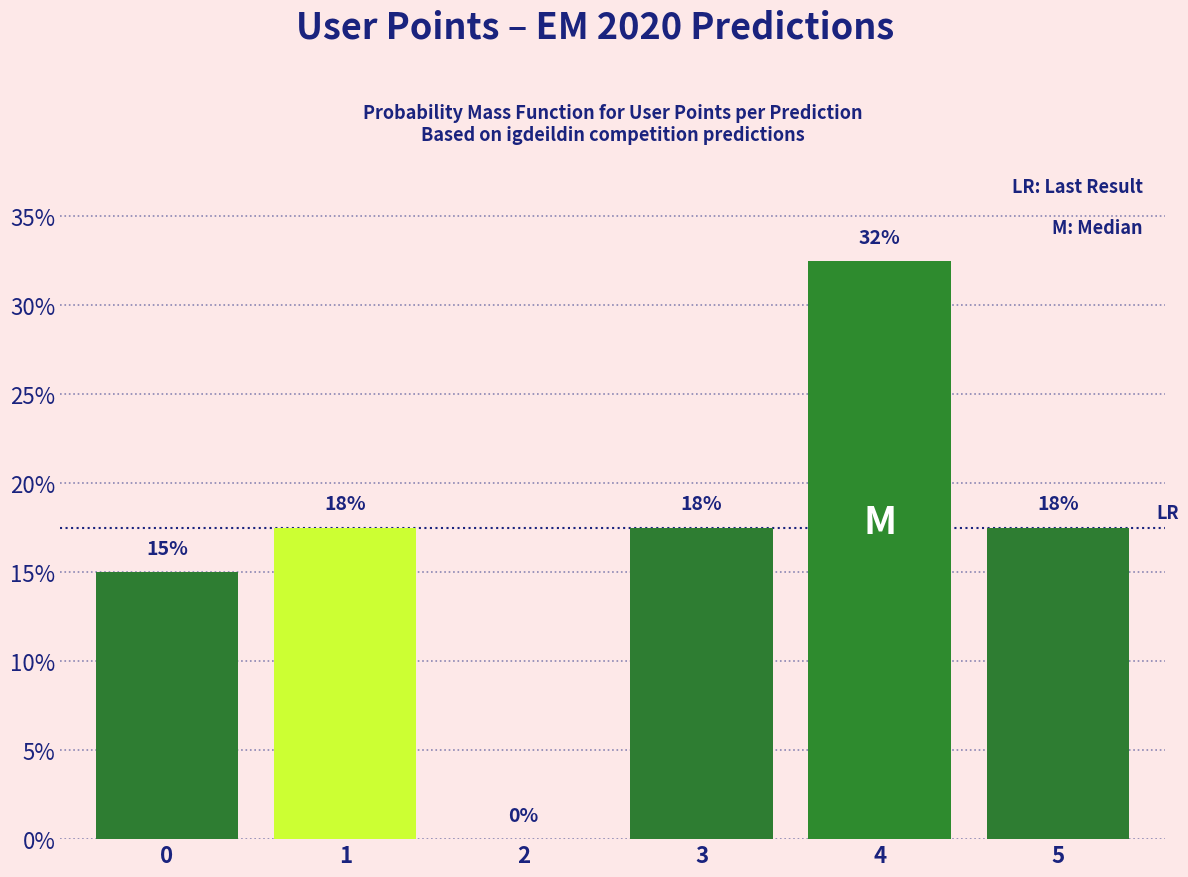

Are the bars horizontal?

No